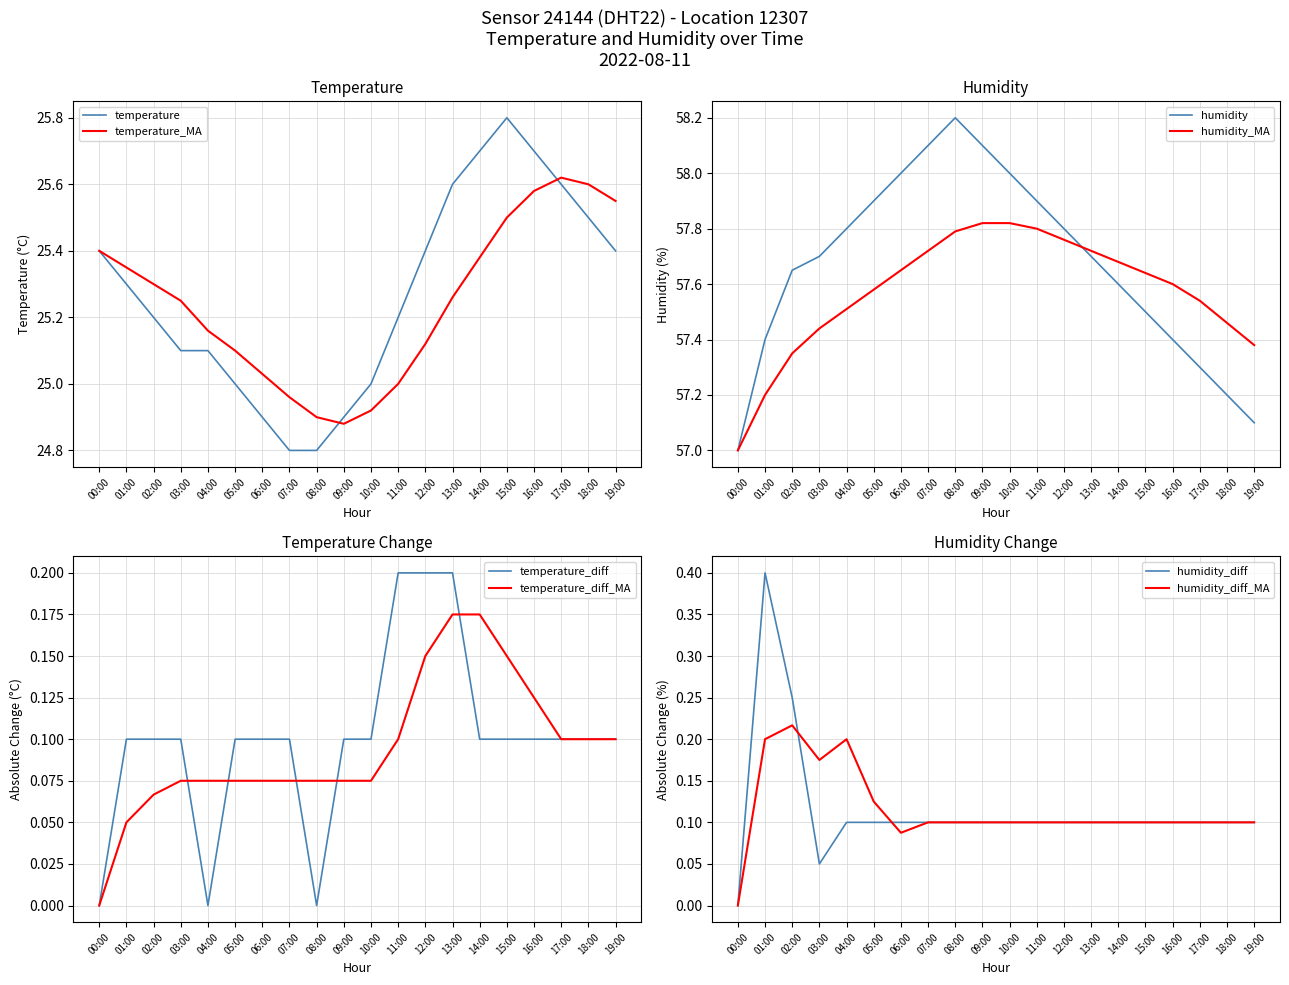

True or false: temperature_MA and humidity_MA intersect in this chart.

False